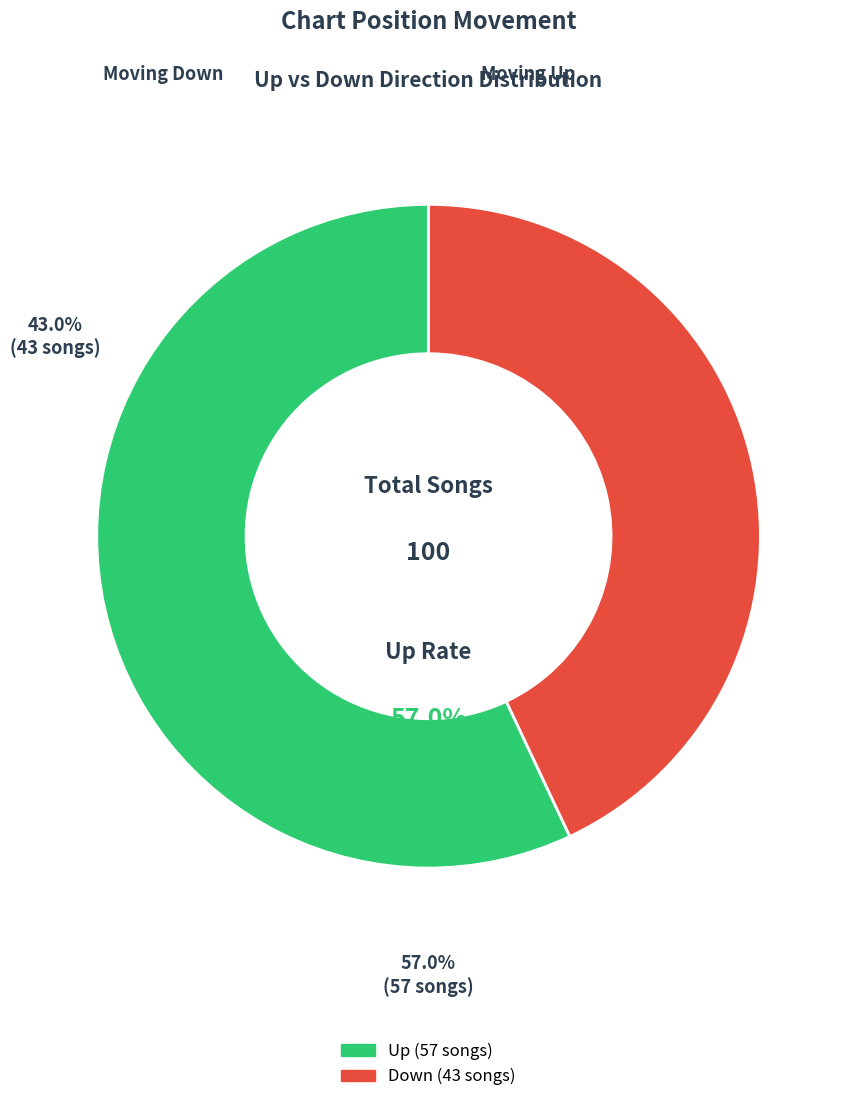

Is there any slice that represents more than half of the pie?

Yes